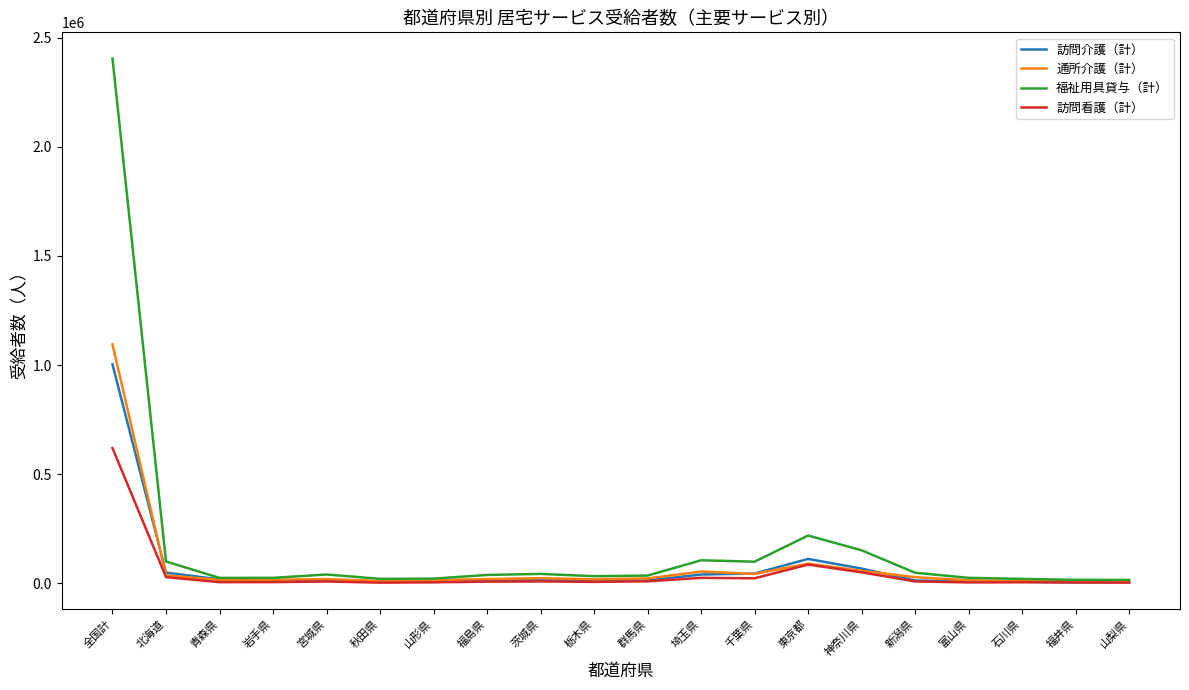

What is the sum of all 訪問看護（計） values?

912328